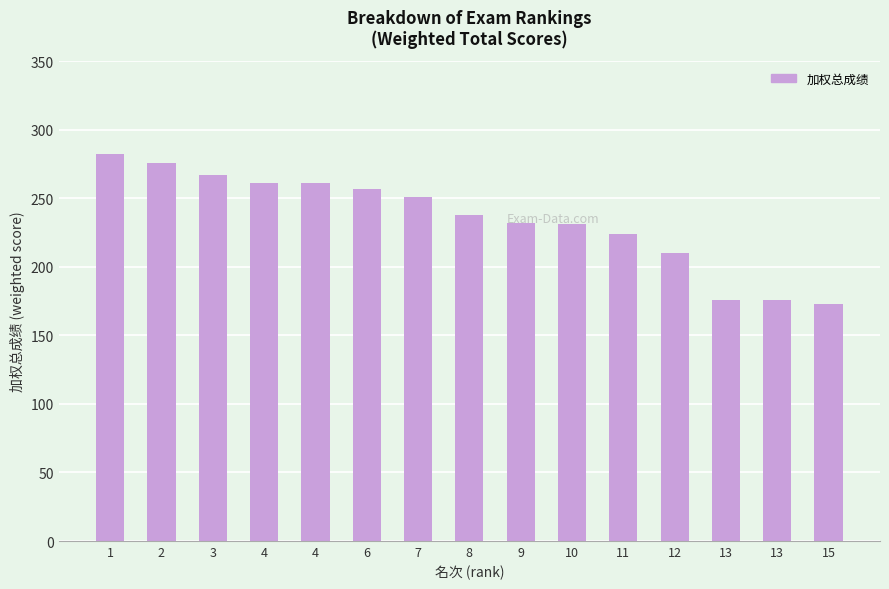

Count the number of categories in the chart.

15